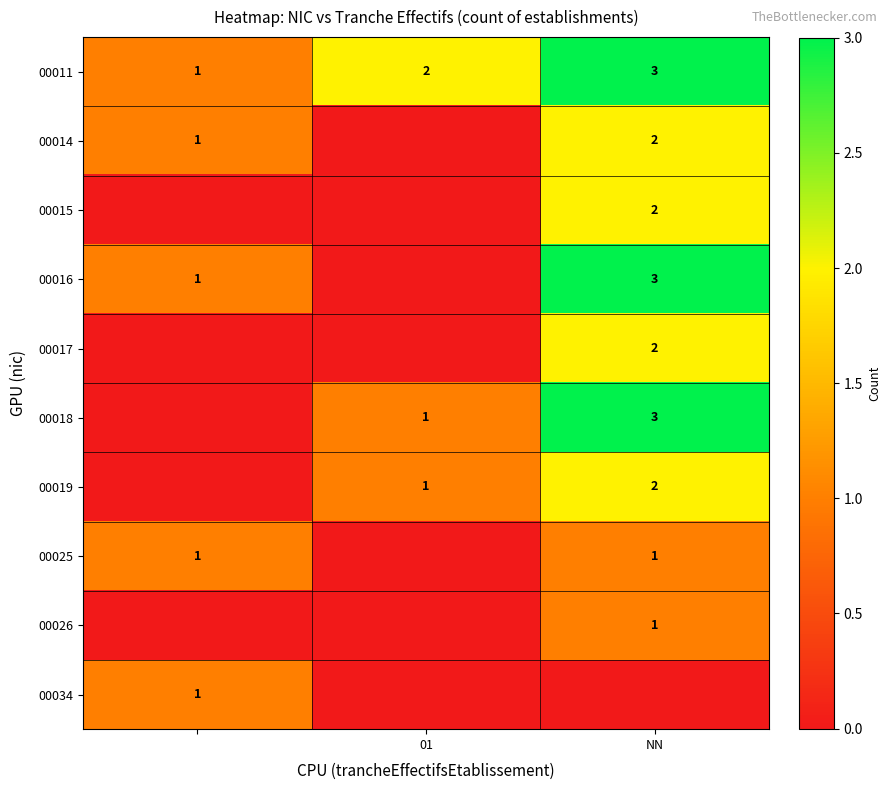

Is it true that 00026 equals 1 at NN?

True